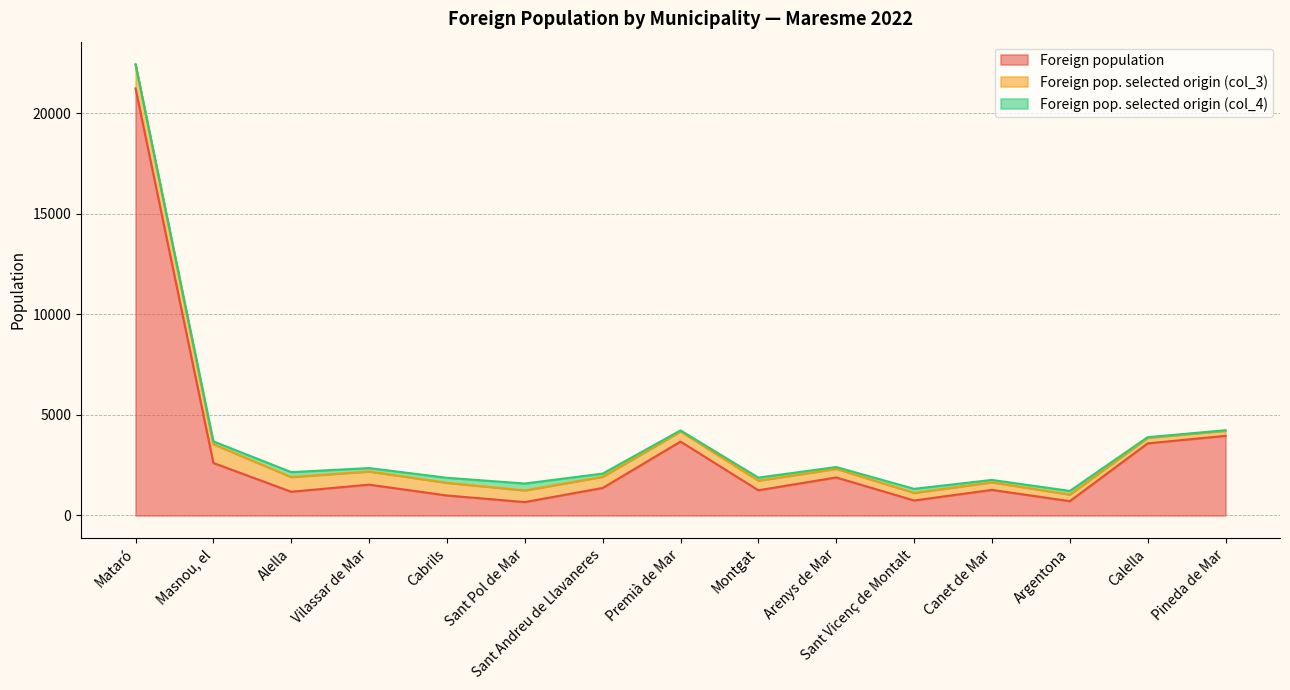

Reading right to left, transcribe all the data shown in this chart.

Foreign population: Pineda de Mar=3963	Calella=3588	Argentona=713	Canet de Mar=1273	Sant Vicenç de Montalt=746	Arenys de Mar=1893	Montgat=1254	Premià de Mar=3676	Sant Andreu de Llavaneres=1370	Sant Pol de Mar=667	Cabrils=995	Vilassar de Mar=1535	Alella=1181	Masnou, el=2612	Mataró=21245
Foreign pop. selected origin (col_3): Pineda de Mar=252	Calella=277	Argentona=327	Canet de Mar=378	Sant Vicenç de Montalt=378	Arenys de Mar=428	Montgat=479	Premià de Mar=504	Sant Andreu de Llavaneres=554	Sant Pol de Mar=579	Cabrils=630	Vilassar de Mar=655	Alella=730	Masnou, el=932	Mataró=1184
Foreign pop. selected origin (col_4): Pineda de Mar=25	Calella=31	Argentona=182	Canet de Mar=118	Sant Vicenç de Montalt=201	Arenys de Mar=90	Montgat=152	Premià de Mar=54	Sant Andreu de Llavaneres=161	Sant Pol de Mar=345	Cabrils=251	Vilassar de Mar=169	Alella=246	Masnou, el=142	Mataró=22